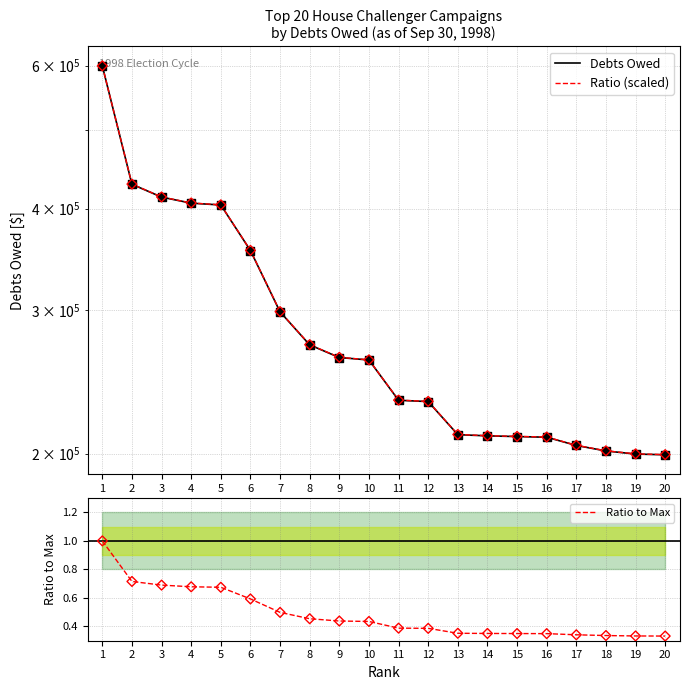

What are all the series names shown in the legend?

Debts Owed, Ratio (scaled), Ratio to Max